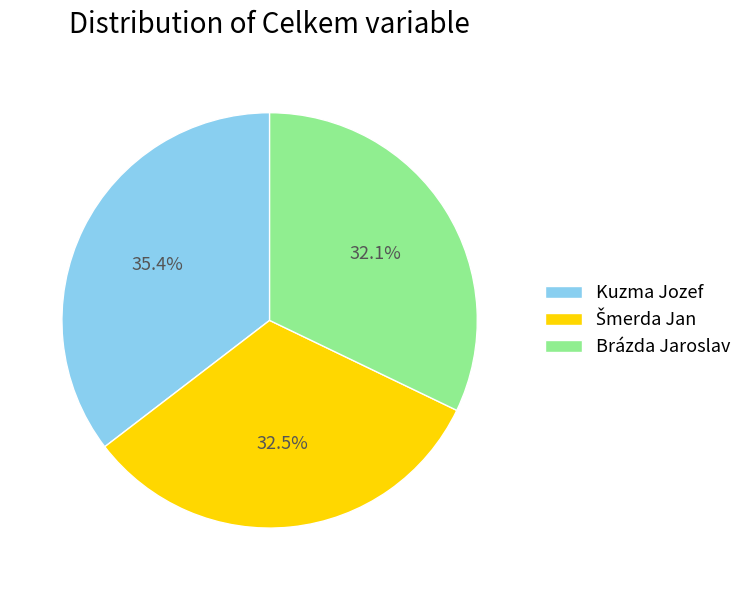

What is the total percentage of Brázda Jaroslav and Kuzma Jozef?

67.5%